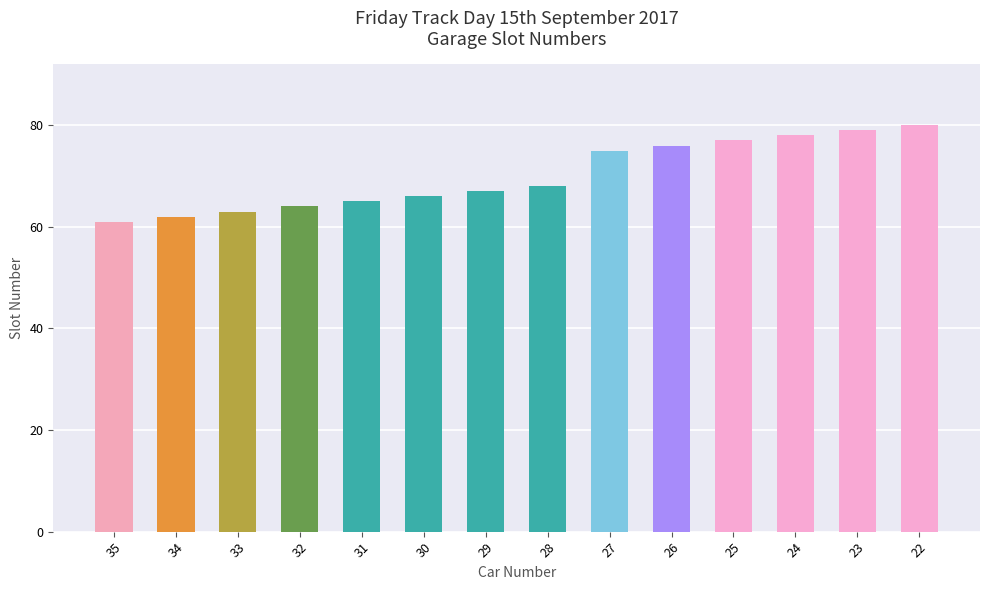

What is the value of the 10th bar from the left?

76